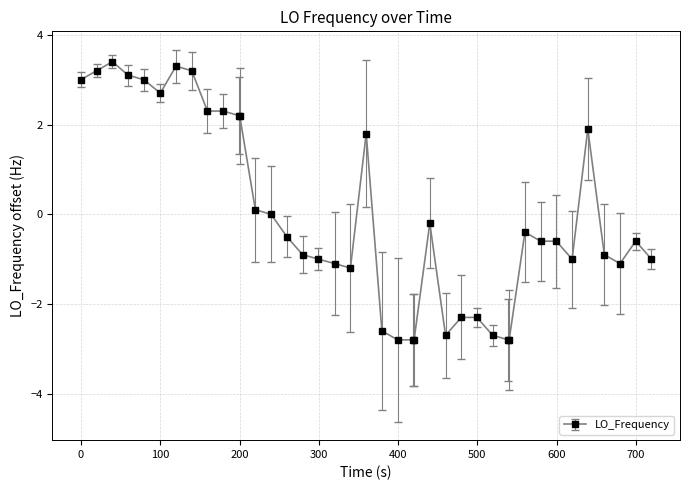

What is the smallest value displayed?

-2.8